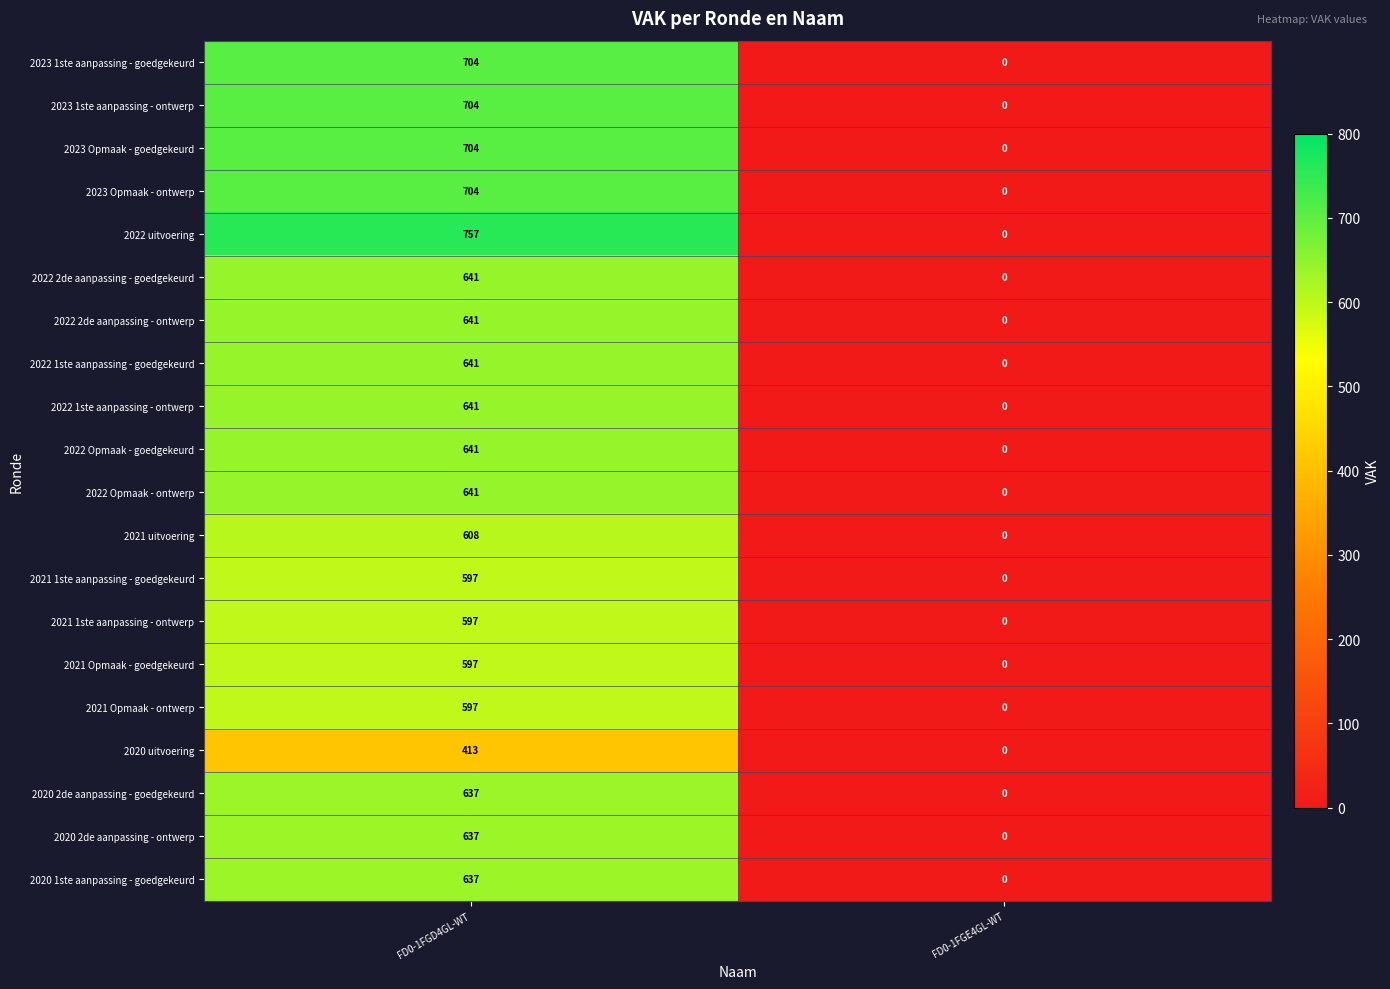

List the labels in order of 2020 1ste aanpassing - goedgekeurd value, smallest first.

FD0-1FGE4GL-WT, FD0-1FGD4GL-WT